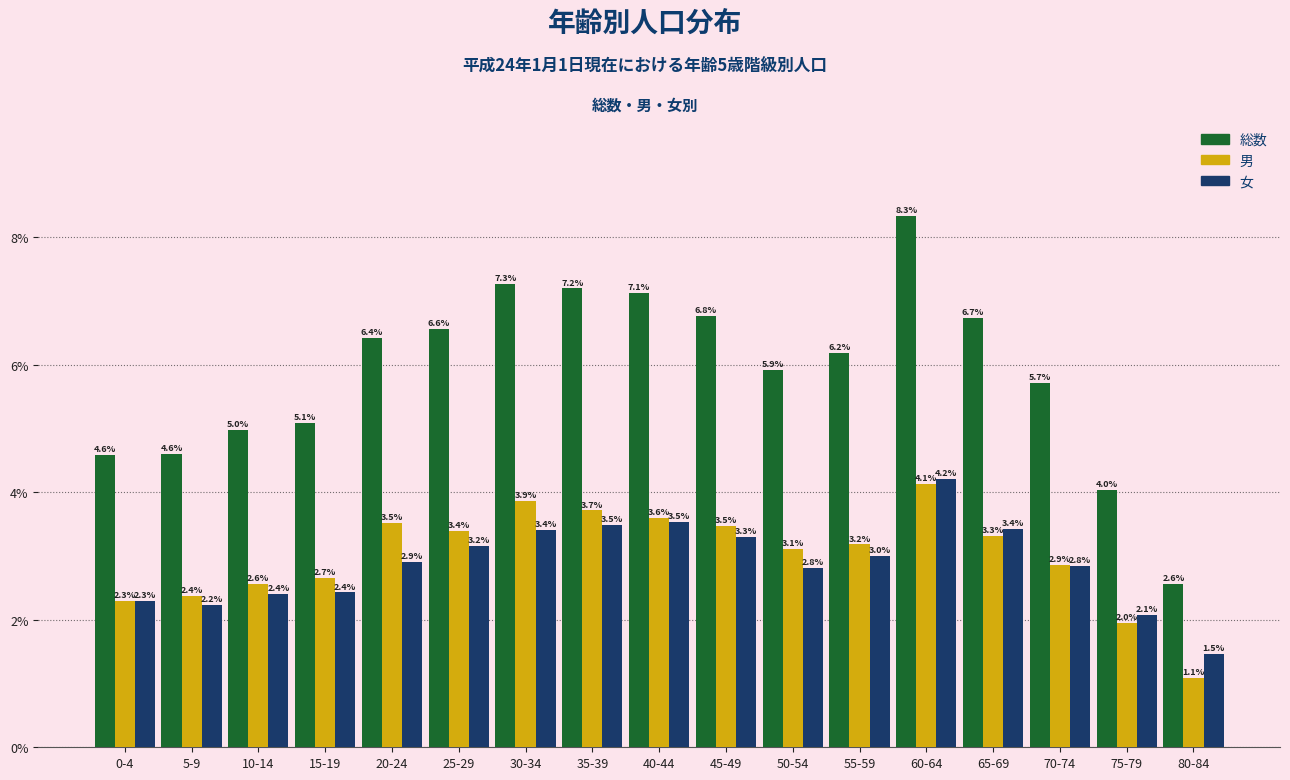

Reading left to right, list all the values displayed in this chart.

総数: 4.6	4.6	5.0	5.1	6.4	6.6	7.3	7.2	7.1	6.8	5.9	6.2	8.3	6.7	5.7	4.0	2.6
男: 2.3	2.4	2.6	2.7	3.5	3.4	3.9	3.7	3.6	3.5	3.1	3.2	4.1	3.3	2.9	2.0	1.1
女: 2.3	2.2	2.4	2.4	2.9	3.2	3.4	3.5	3.5	3.3	2.8	3.0	4.2	3.4	2.8	2.1	1.5